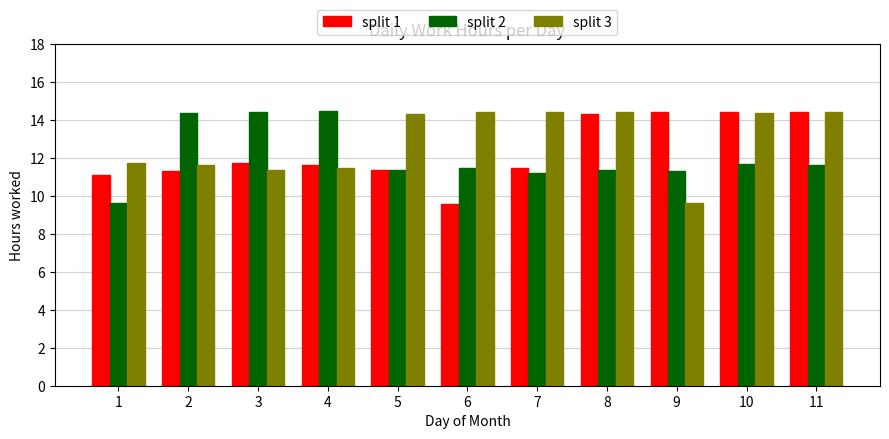

What is the minimum value for split 3?

9.6